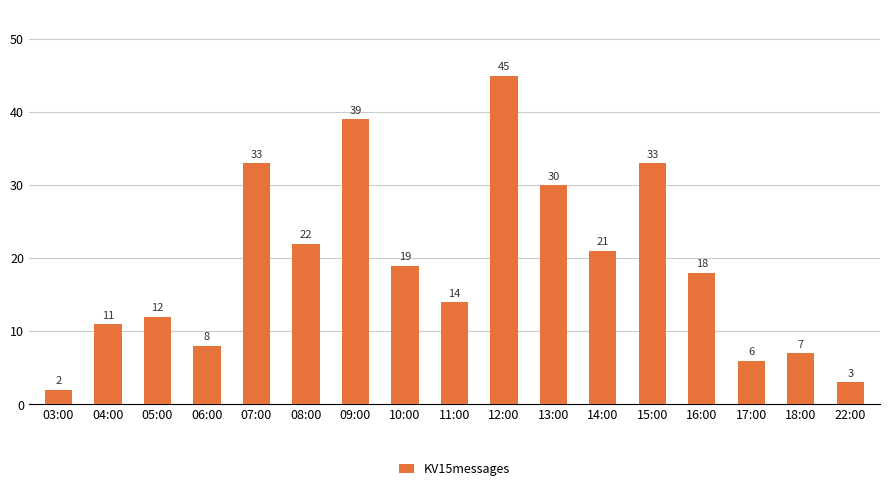

What is the greatest value displayed?

45